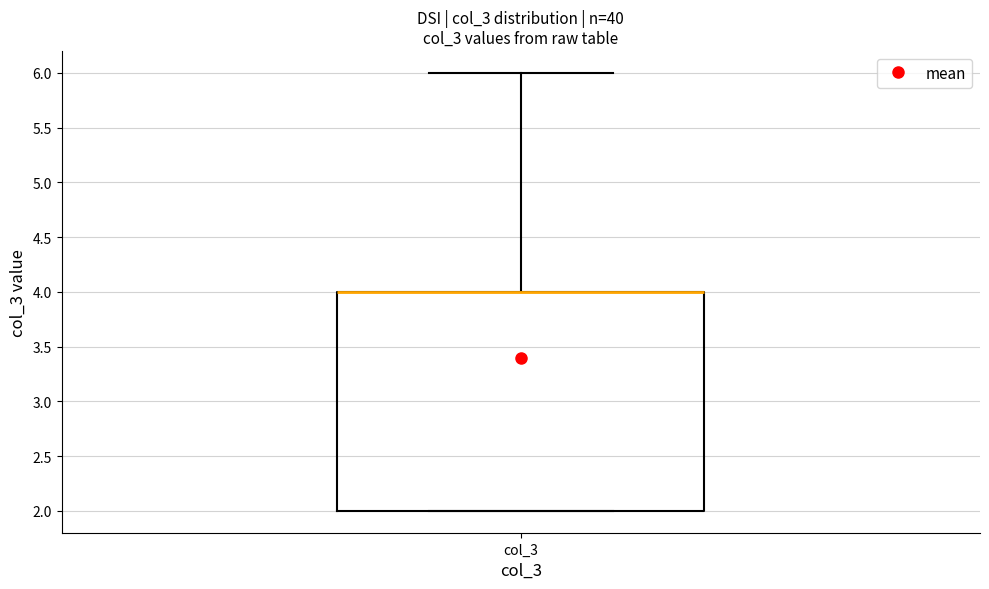

Read this box plot against the y-axis: the position of the median line, the range covered by the box, and the ends of both whiskers. The values are not printed on the chart, so give them approximately, as read against the axis.

median 4 (drawn on the box's upper edge), box 2 to 4, whiskers 2 to 6